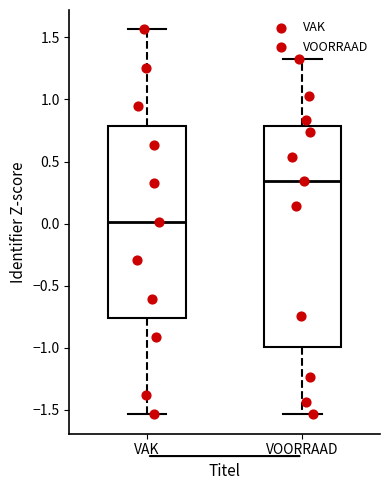

Where does the upper whisker of the box for VOORRAAD end on the y-axis? The values are not printed on the chart, so give them approximately, as read against the axis.

1.35